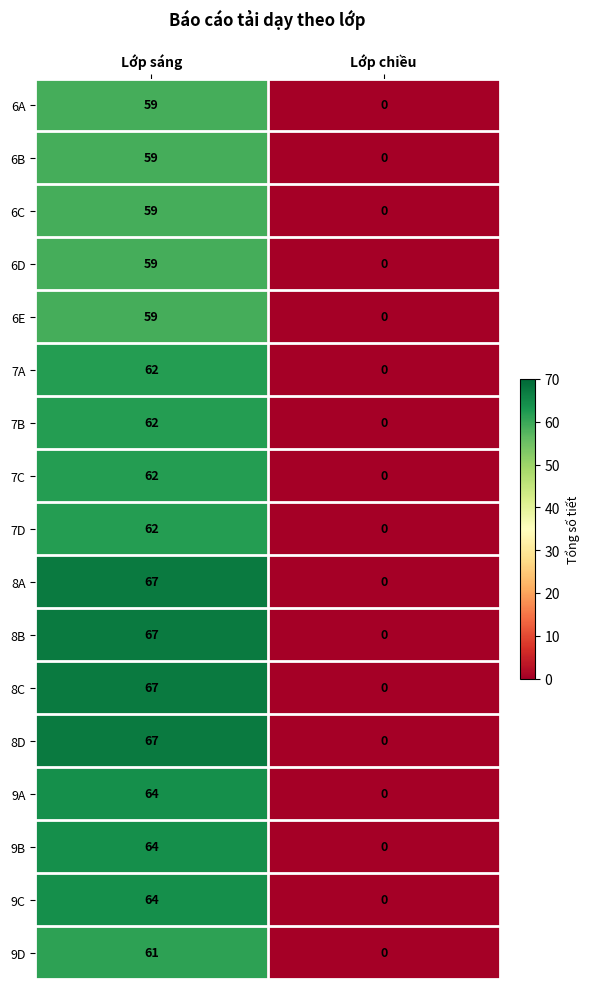

What is the difference between the maximum and minimum values in the 8C series?

67